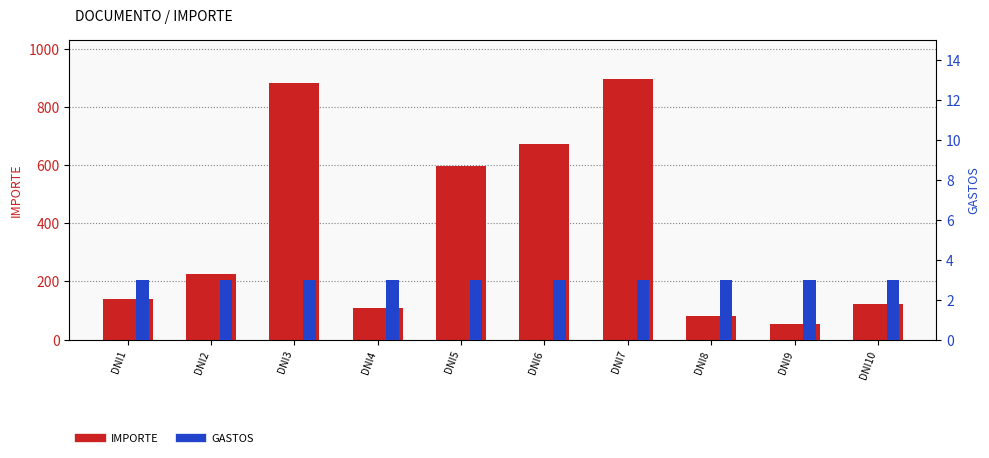

Where is GASTOS nearest to the value 3?

DNI1